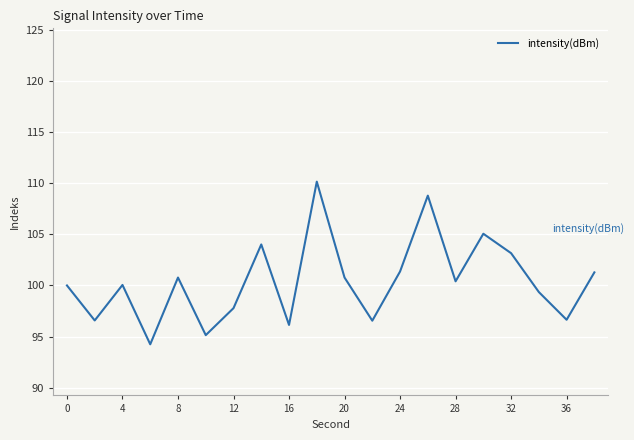

What is the greatest value displayed?

110.2